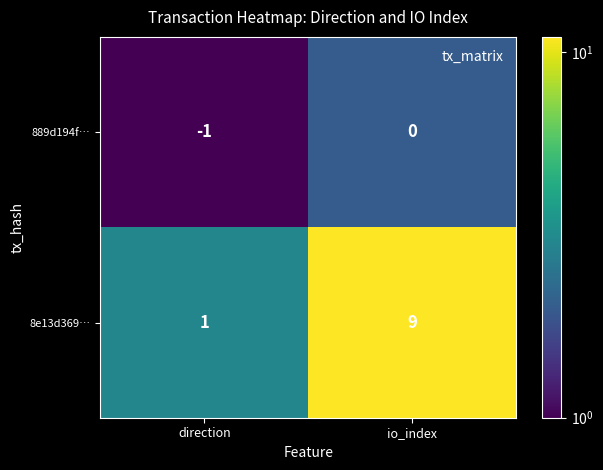

Reading right to left, list all the values displayed in this chart.

889d194f…: io_index=0	direction=-1
8e13d369…: io_index=9	direction=1